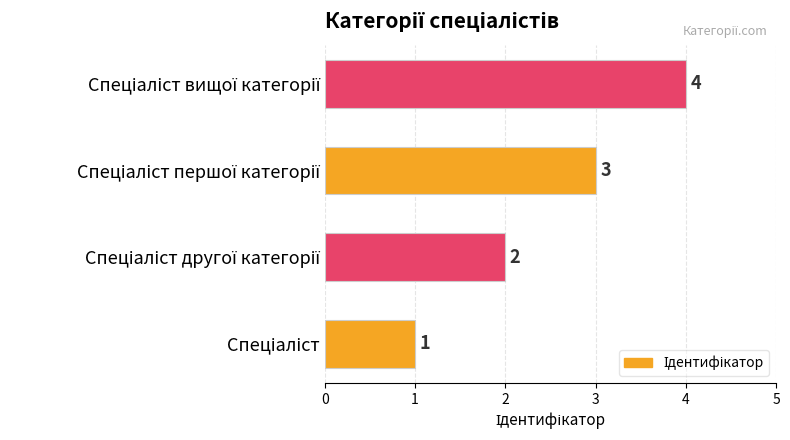

Count the number of categories in the chart.

4